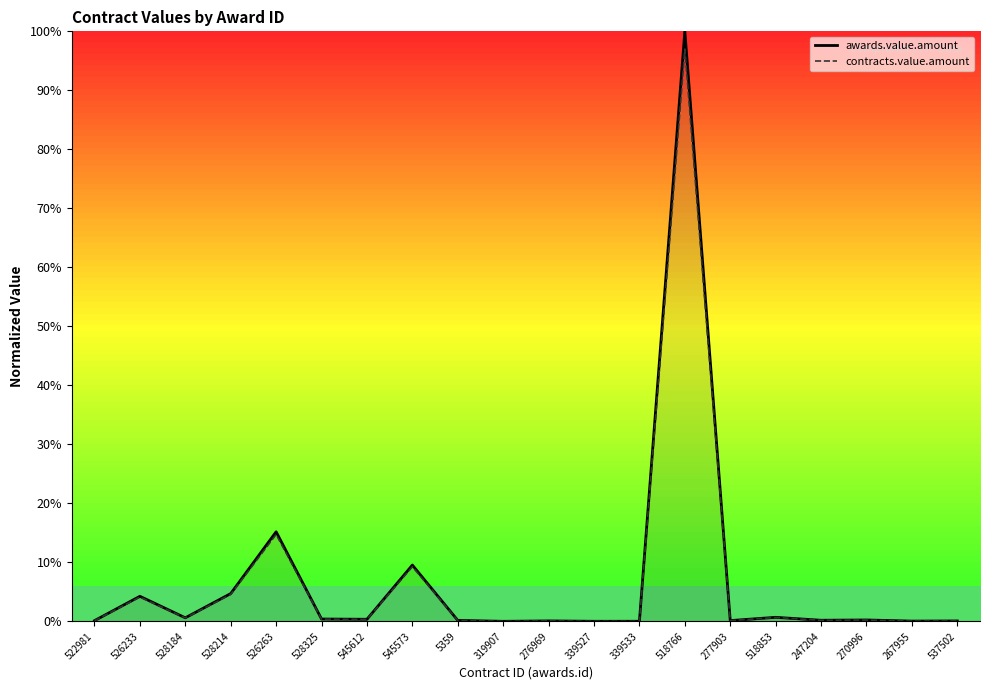

At which category does contracts.value.amount reach its first local peak?

526233